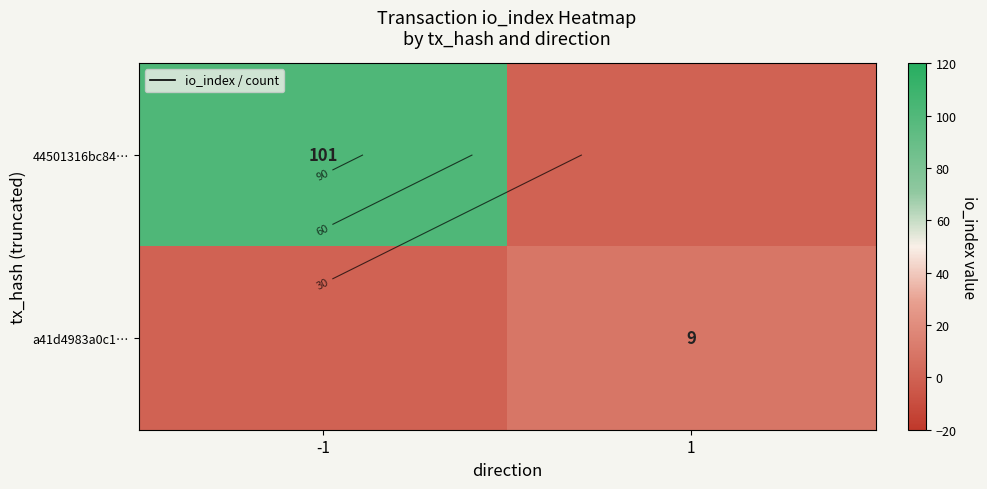

What is the difference between the a41d4983a0c1… values at 1 and -1?

9